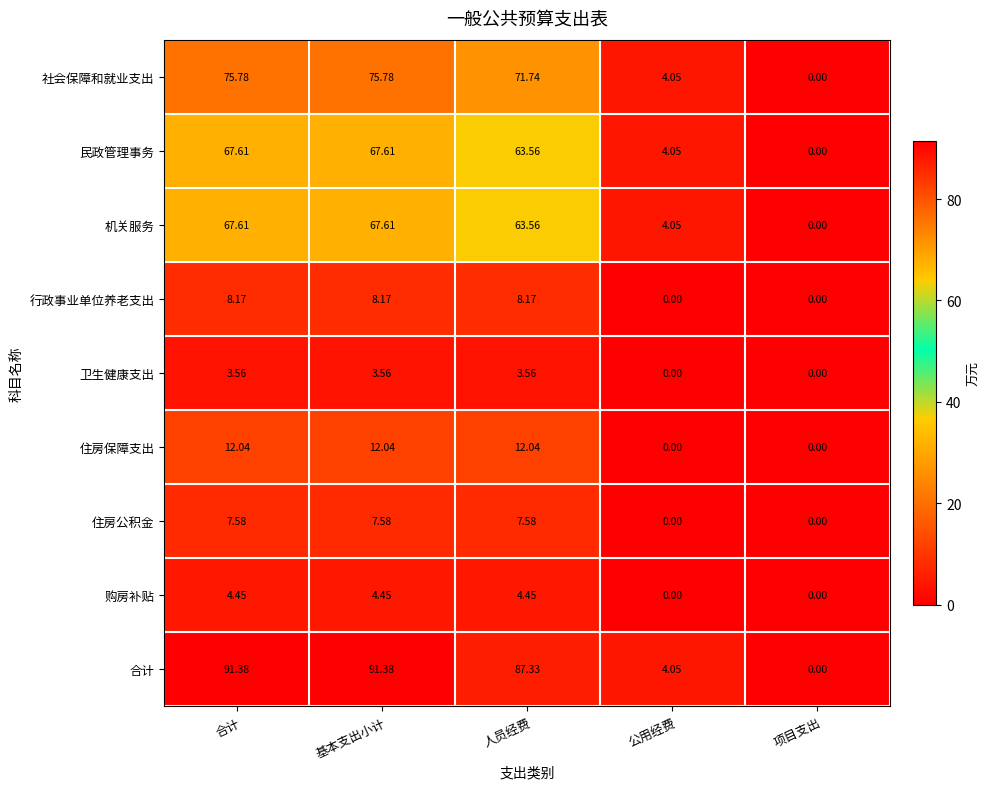

Which series has the largest total across all categories?

合计